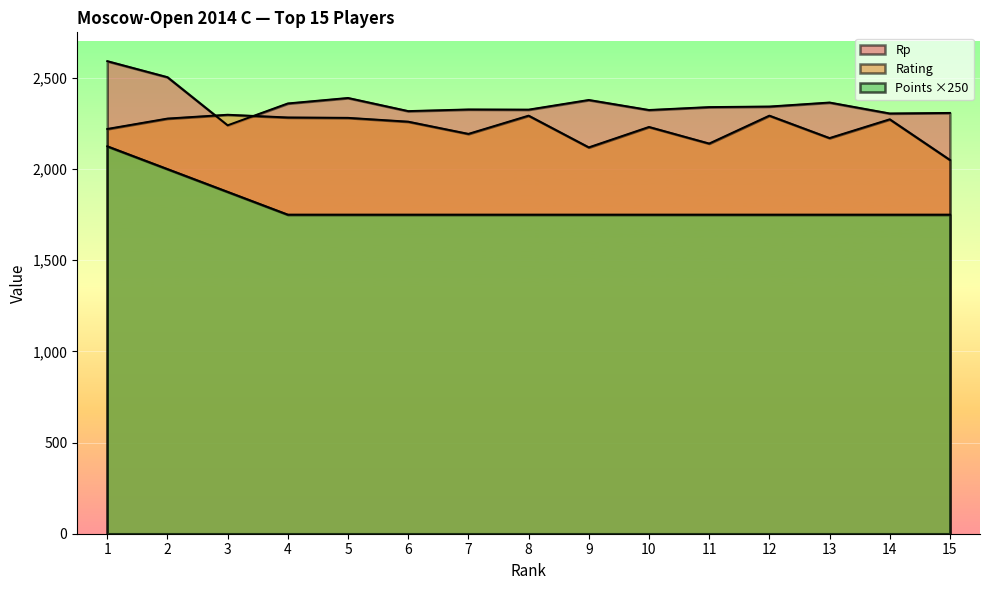

True or false: Rp and Points intersect in this chart.

False